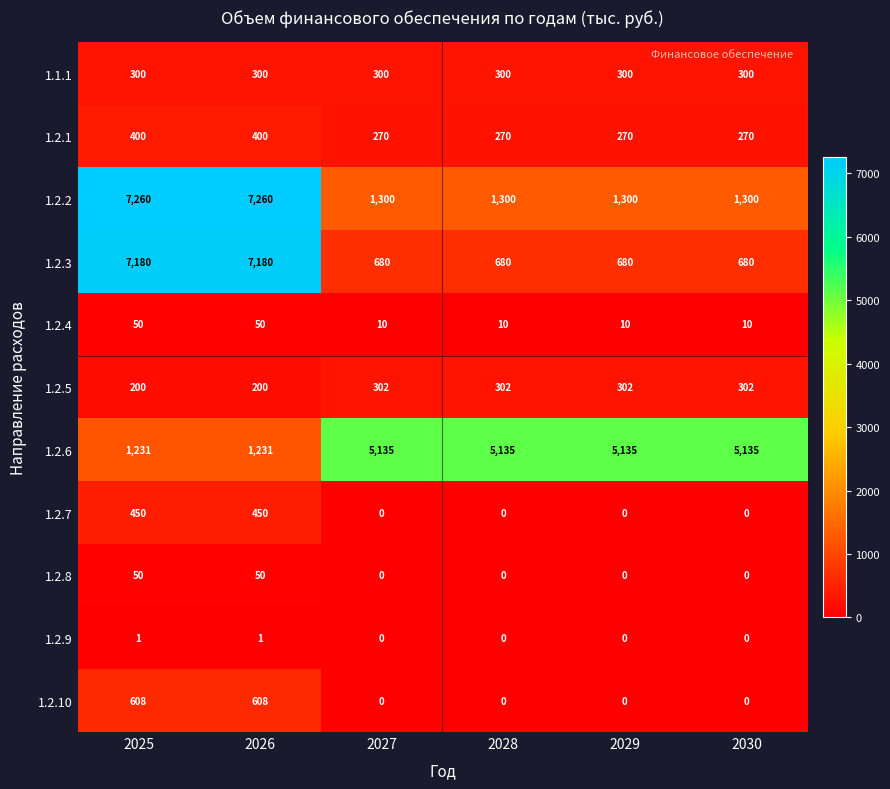

Which series has the largest range (max minus min)?

1.2.3